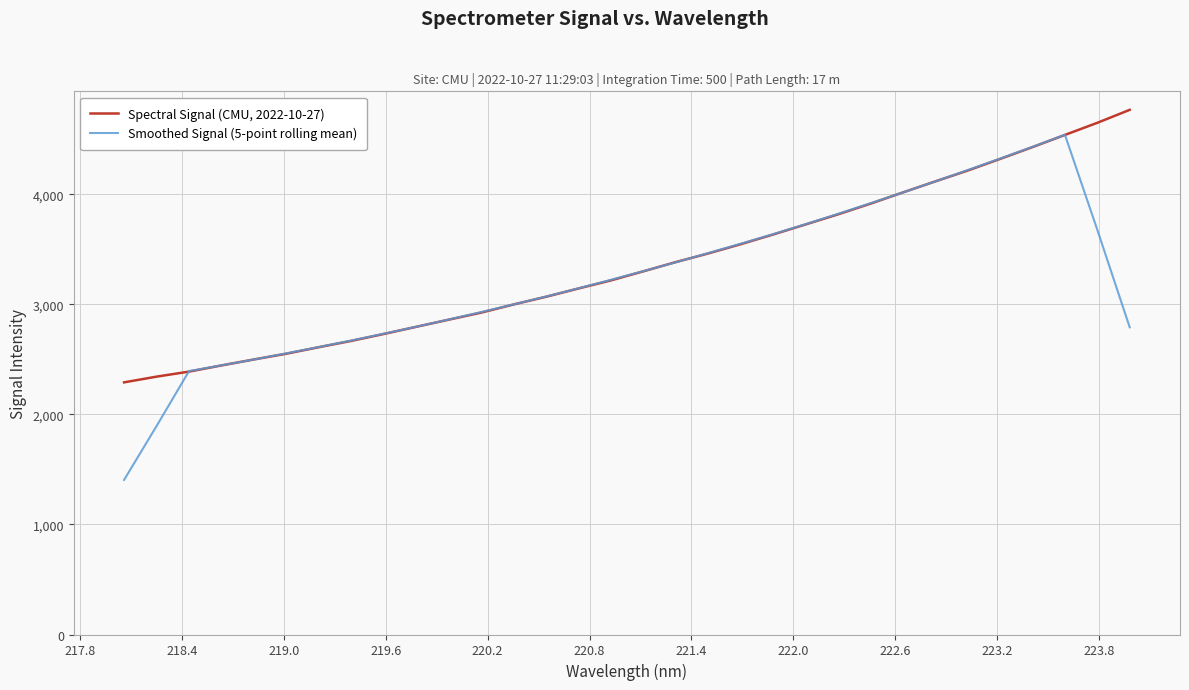

Which series has the widest spread of values?

Smoothed Signal (5-point rolling mean)